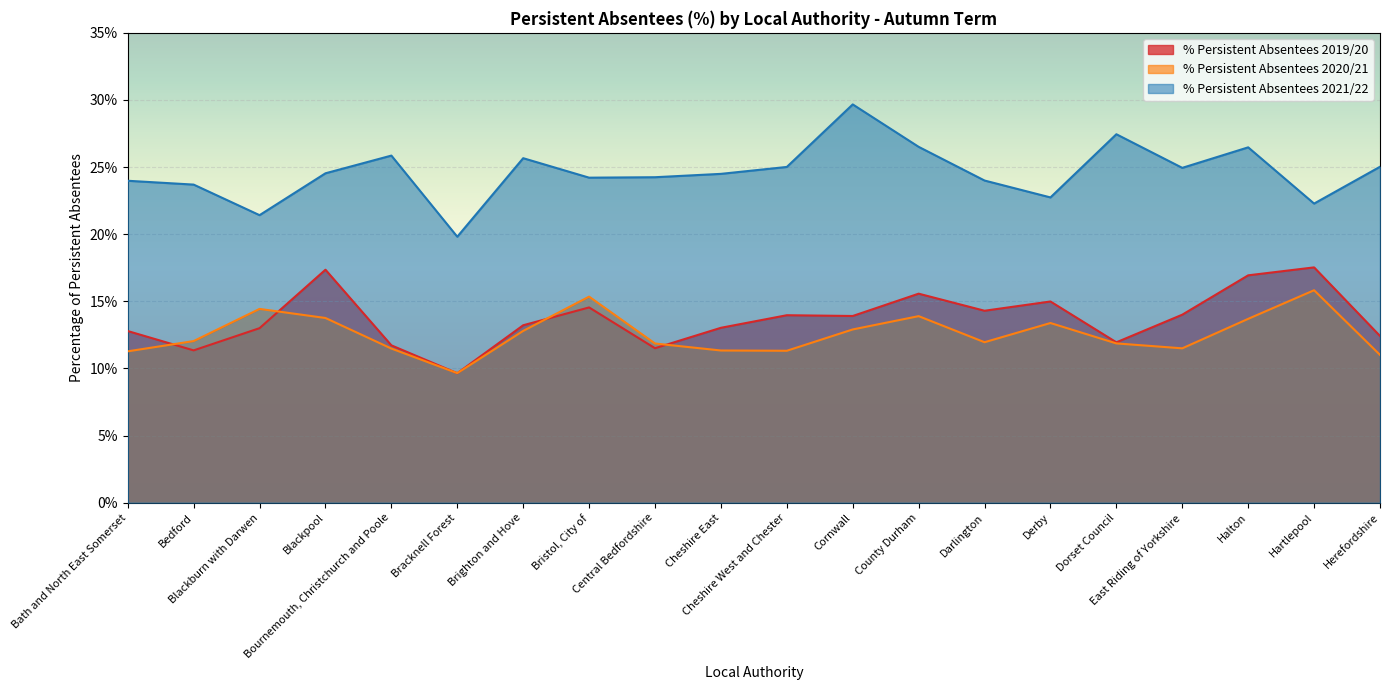

Reading left to right, extract all data points from this chart.

% Persistent Absentees 2019/20: Bath and North East Somerset=12.8	Bedford=11.3	Blackburn with Darwen=13.0	Blackpool=17.4	Bournemouth, Christchurch and Poole=11.7	Bracknell Forest=9.6	Brighton and Hove=13.2	Bristol, City of=14.5	Central Bedfordshire=11.5	Cheshire East=13.0	Cheshire West and Chester=14.0	Cornwall=13.9	County Durham=15.6	Darlington=14.3	Derby=15.0	Dorset Council=11.9	East Riding of Yorkshire=14.0	Halton=16.9	Hartlepool=17.5	Herefordshire=12.4
% Persistent Absentees 2020/21: Bath and North East Somerset=11.3	Bedford=12.0	Blackburn with Darwen=14.4	Blackpool=13.8	Bournemouth, Christchurch and Poole=11.5	Bracknell Forest=9.6	Brighton and Hove=12.8	Bristol, City of=15.3	Central Bedfordshire=11.9	Cheshire East=11.3	Cheshire West and Chester=11.3	Cornwall=12.9	County Durham=13.9	Darlington=12.0	Derby=13.4	Dorset Council=11.9	East Riding of Yorkshire=11.5	Halton=13.7	Hartlepool=15.8	Herefordshire=11.0
% Persistent Absentees 2021/22: Bath and North East Somerset=24.0	Bedford=23.7	Blackburn with Darwen=21.4	Blackpool=24.5	Bournemouth, Christchurch and Poole=25.9	Bracknell Forest=19.8	Brighton and Hove=25.7	Bristol, City of=24.2	Central Bedfordshire=24.2	Cheshire East=24.5	Cheshire West and Chester=25.0	Cornwall=29.7	County Durham=26.5	Darlington=24.0	Derby=22.7	Dorset Council=27.4	East Riding of Yorkshire=24.9	Halton=26.5	Hartlepool=22.3	Herefordshire=25.0